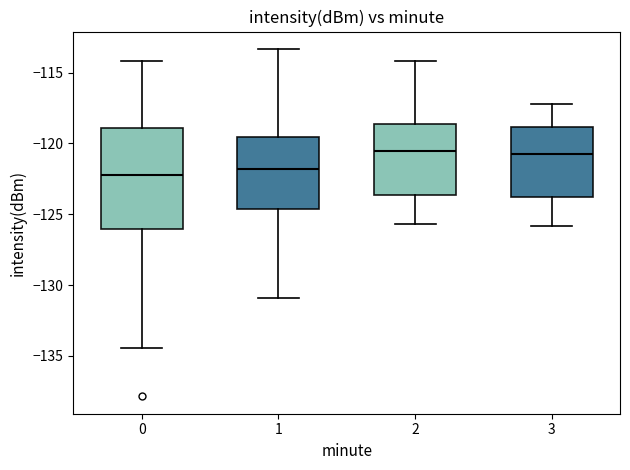

Reading left to right, transcribe this box plot: for each box, give where its median line is, the range the box spans, and where its two whiskers end, as read against the y-axis. The values are not printed on the chart, so give them approximately, as read against the axis.

0: median -122.0, box -126.0 to -119.0, whiskers -134.5 to -114.0
1: median -122.0, box -124.5 to -119.5, whiskers -131.0 to -113.5
2: median -120.5, box -123.5 to -118.5, whiskers -125.5 to -114.0
3: median -120.5, box -123.5 to -119.0, whiskers -126.0 to -117.0